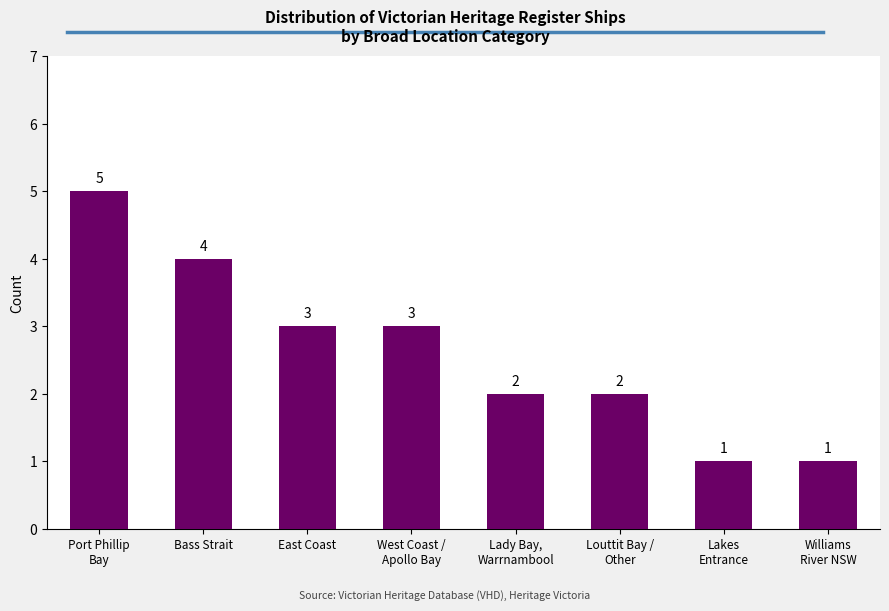

What is the difference between the values at East Coast and Williams
River NSW?

2